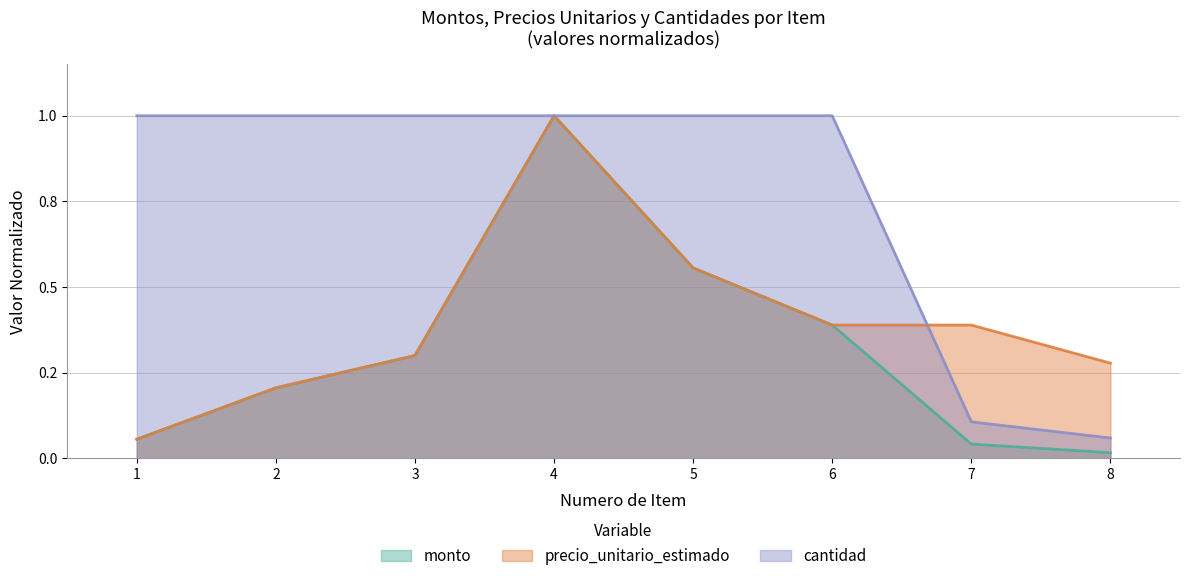

Which series has the largest total across all categories?

cantidad